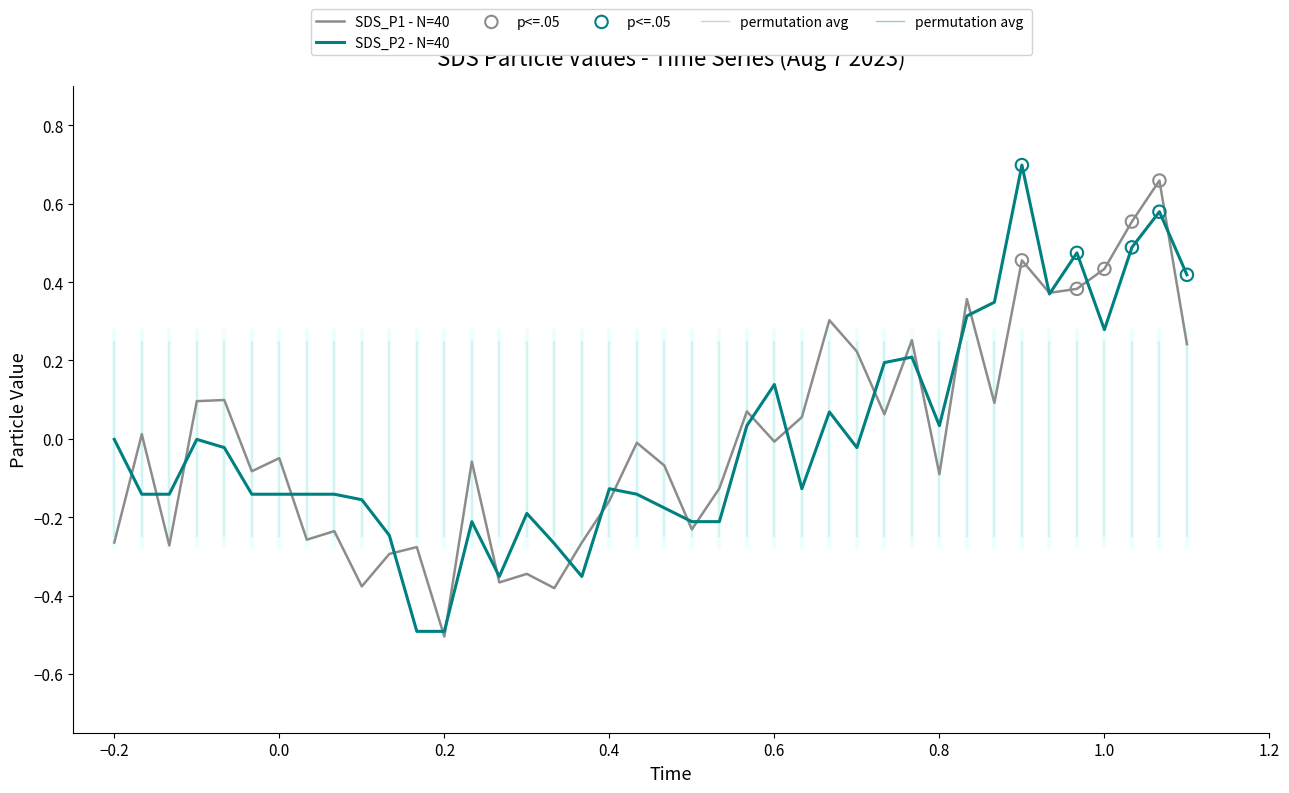

What are all the series names shown in the legend?

SDS_P1, SDS_P2